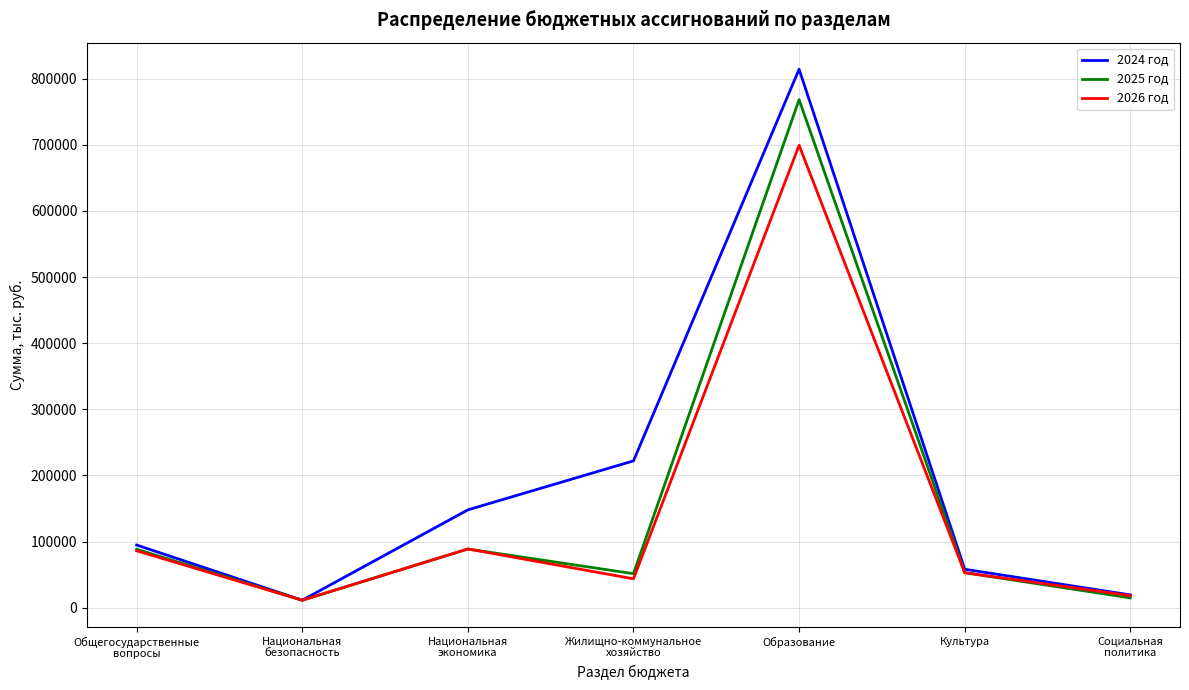

List the series in order of their peak value, highest first.

2024 год, 2025 год, 2026 год